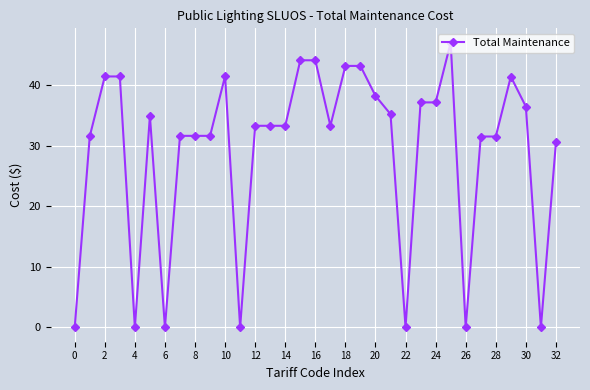

Count the number of categories in the chart.

33